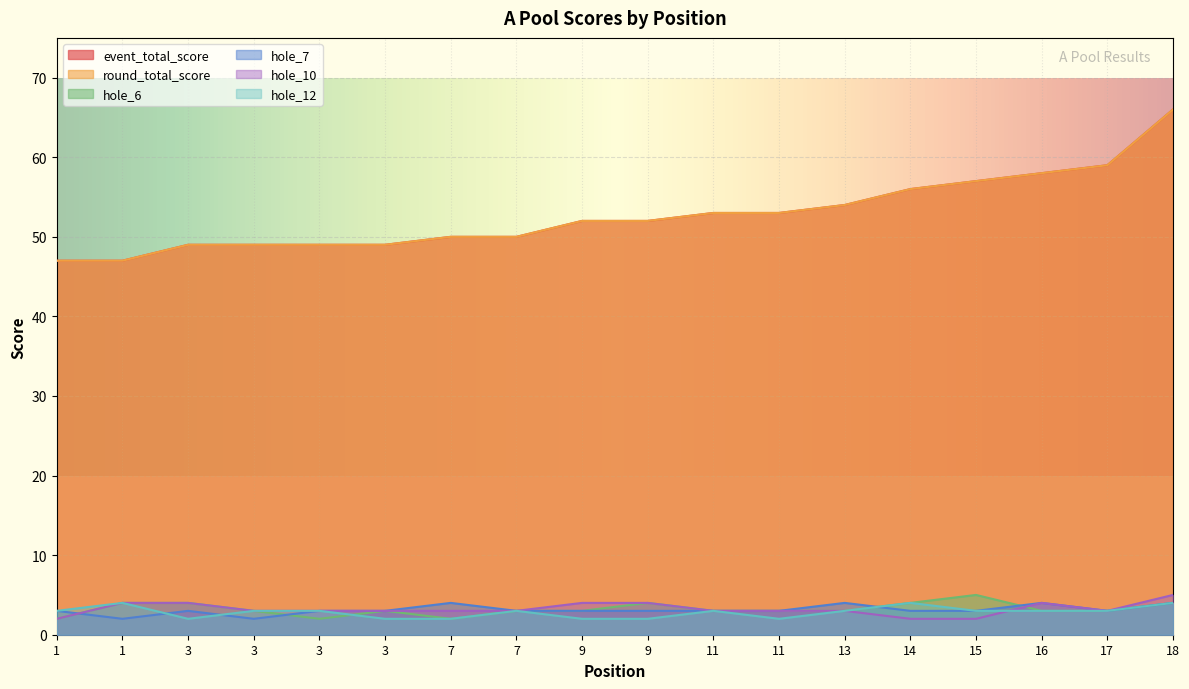

In hole_6, how many points are lower than both neighbors (excluding endpoints)?

2